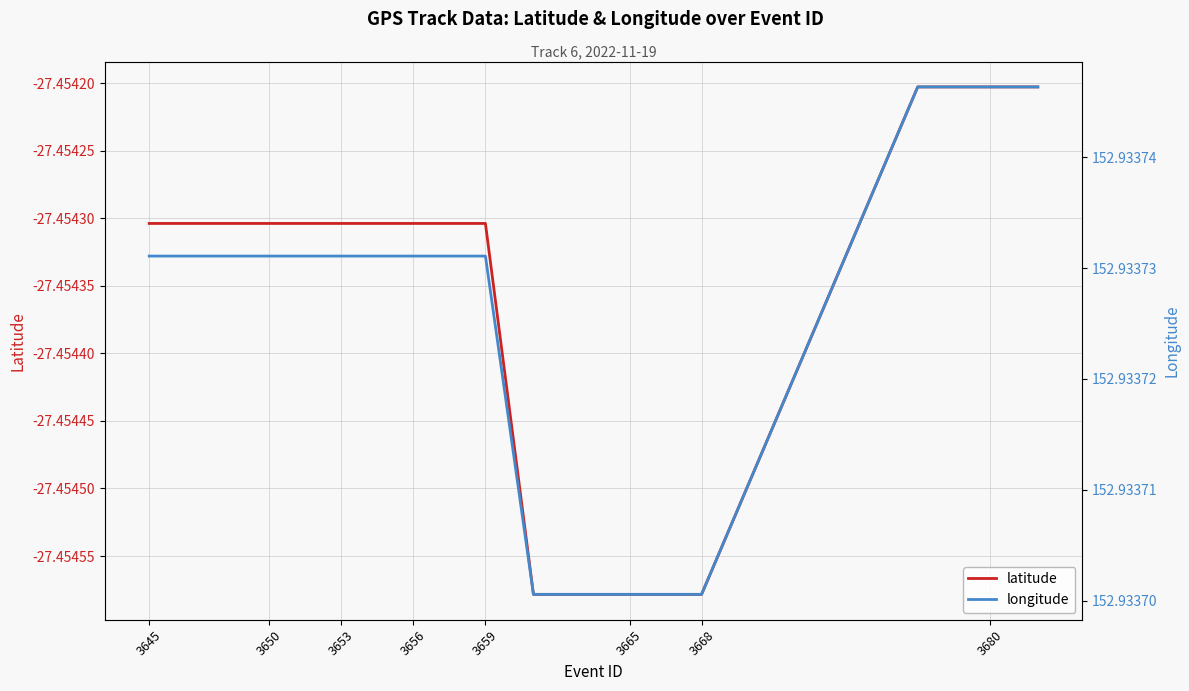

True or false: longitude and latitude intersect in this chart.

False